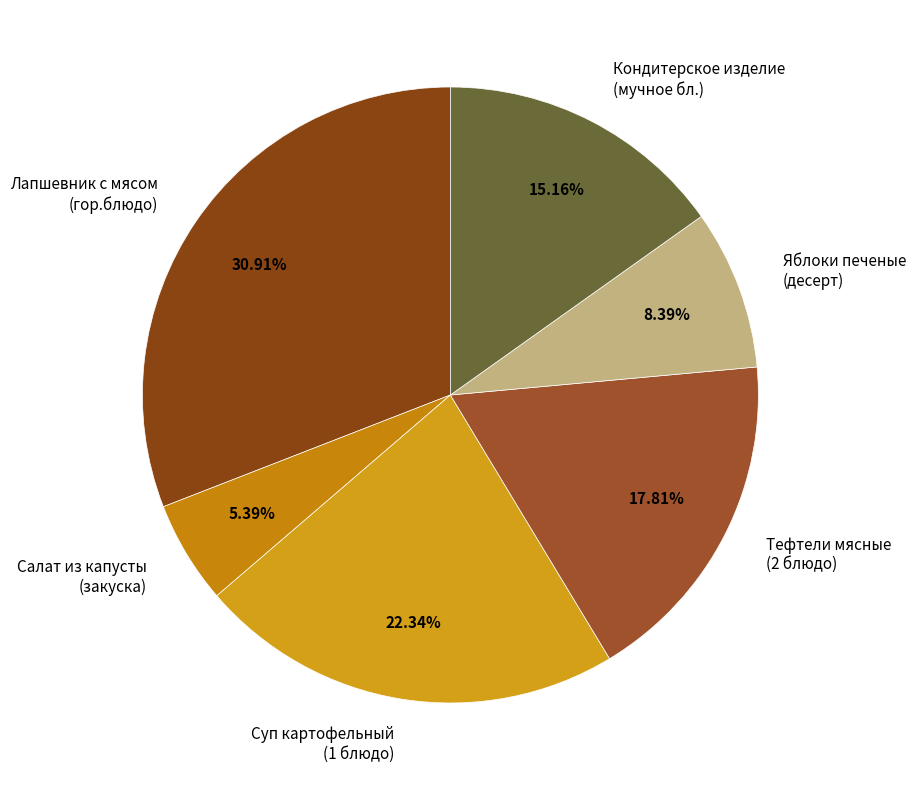

Rank the categories by value from lowest to highest.

Салат из капусты (закуска), Яблоки печеные (десерт), Кондитерское изделие (мучное бл.), Тефтели мясные (2 блюдо), Суп картофельный (1 блюдо), Лапшевник с мясом (гор.блюдо)